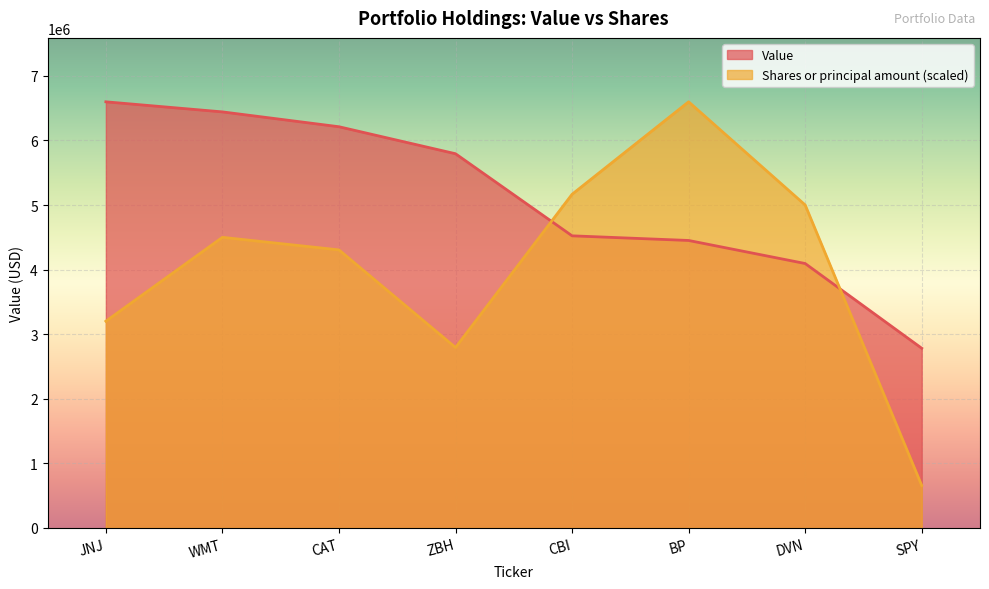

True or false: Shares or principal amount and Value cross at least once.

True